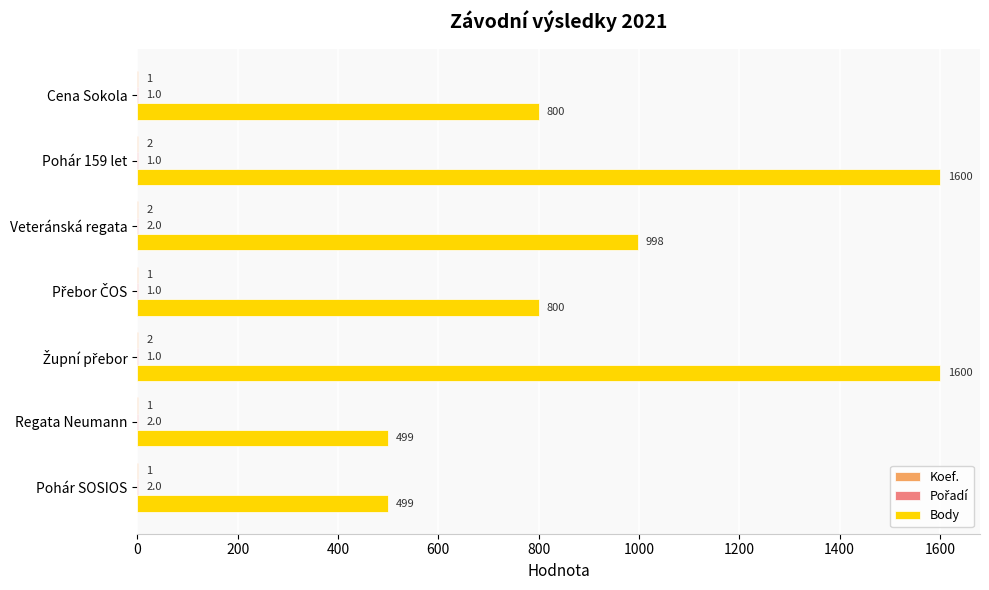

What is the greatest value displayed?

1600